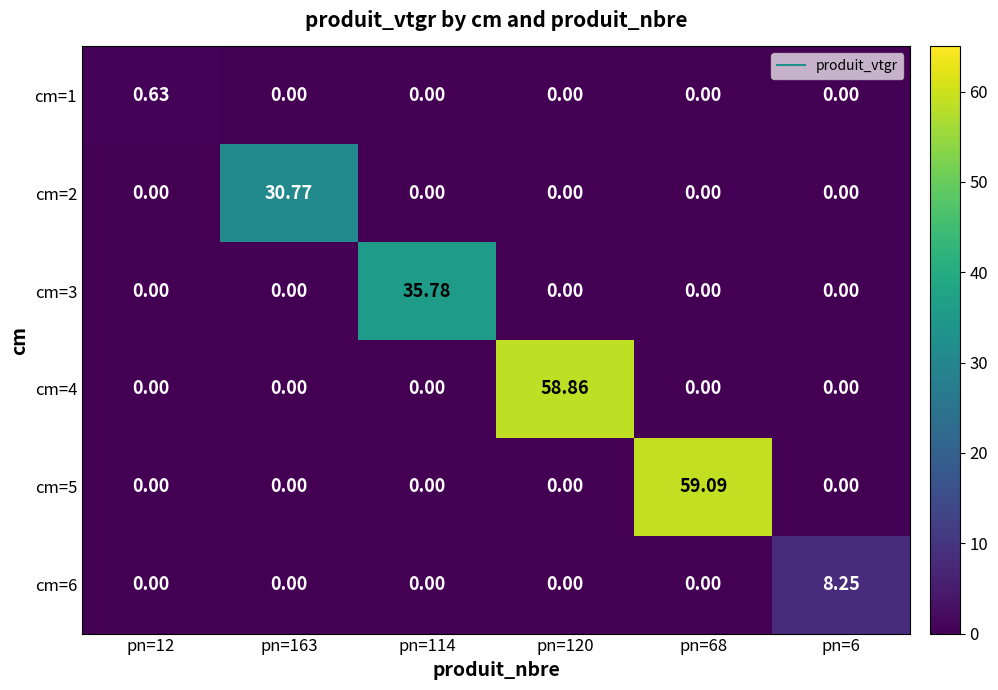

Is the value of cm=2 at pn=12 greater than the value of cm=5 at pn=68?

No